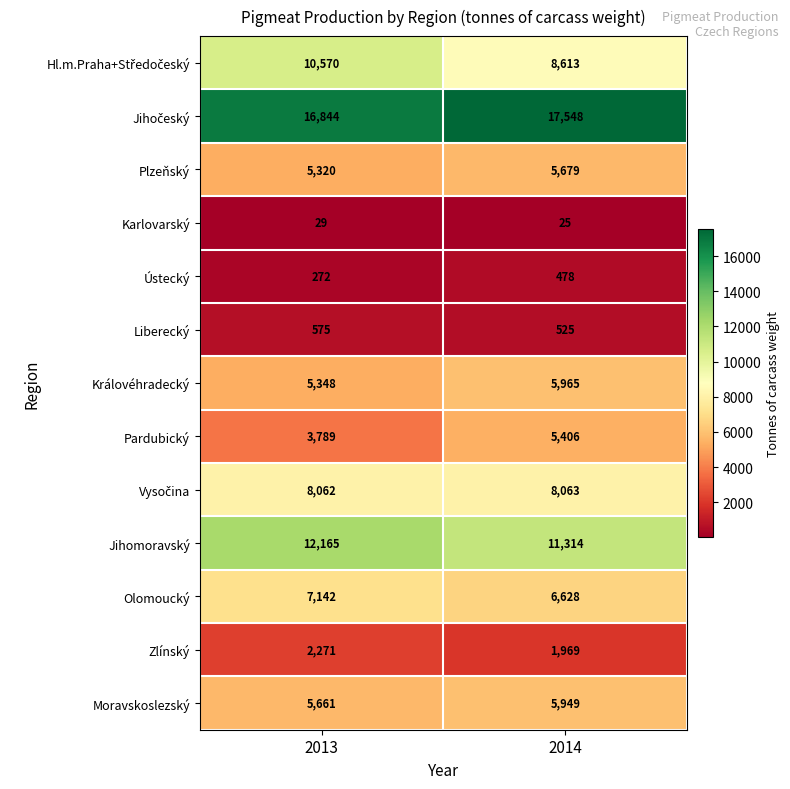

At which category is the sum across all series the highest?

2014